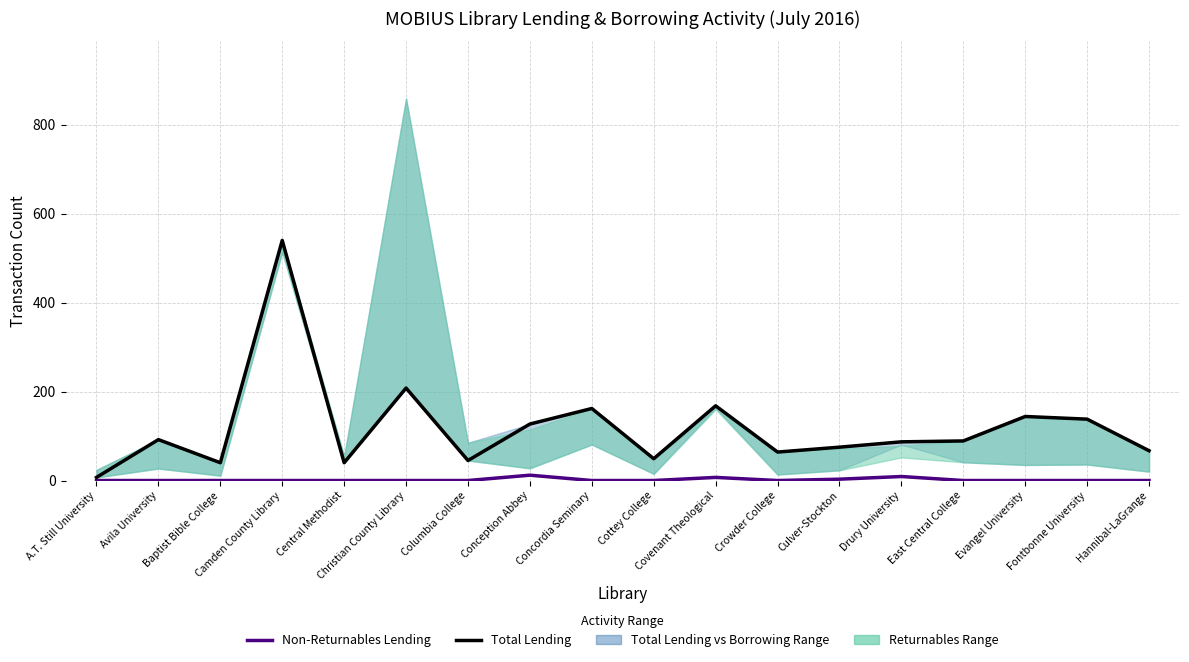

Where does the Total Lending series first go above 89?

Avila University